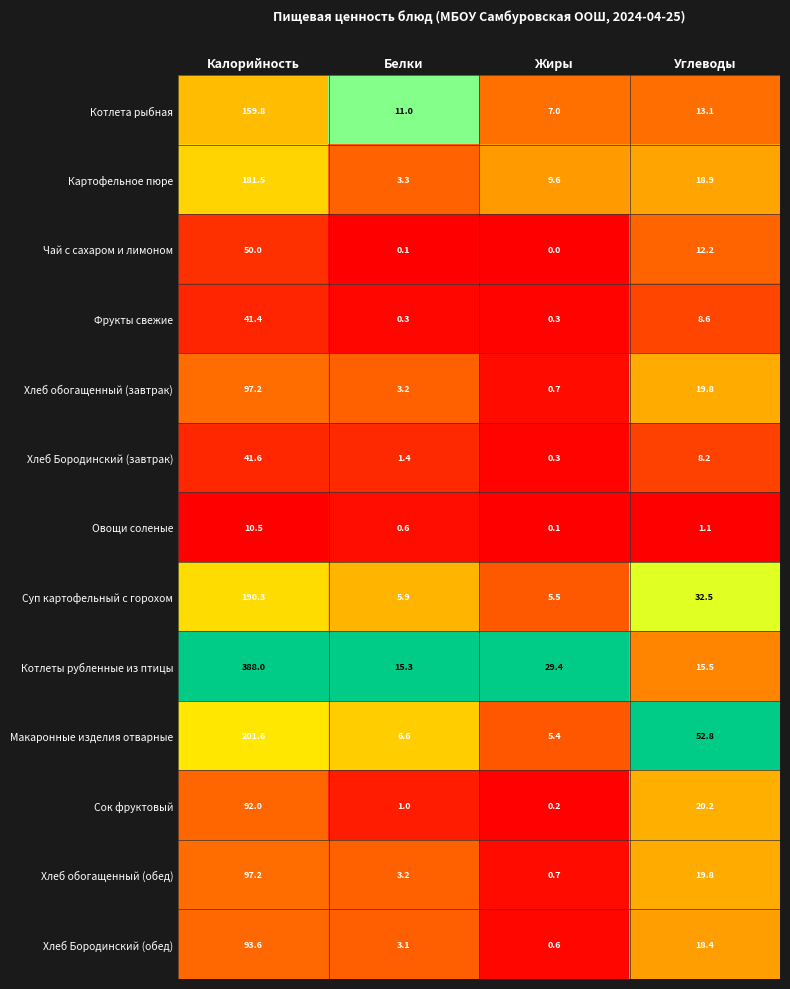

Which series has the largest total across all categories?

Котлеты рубленные из птицы